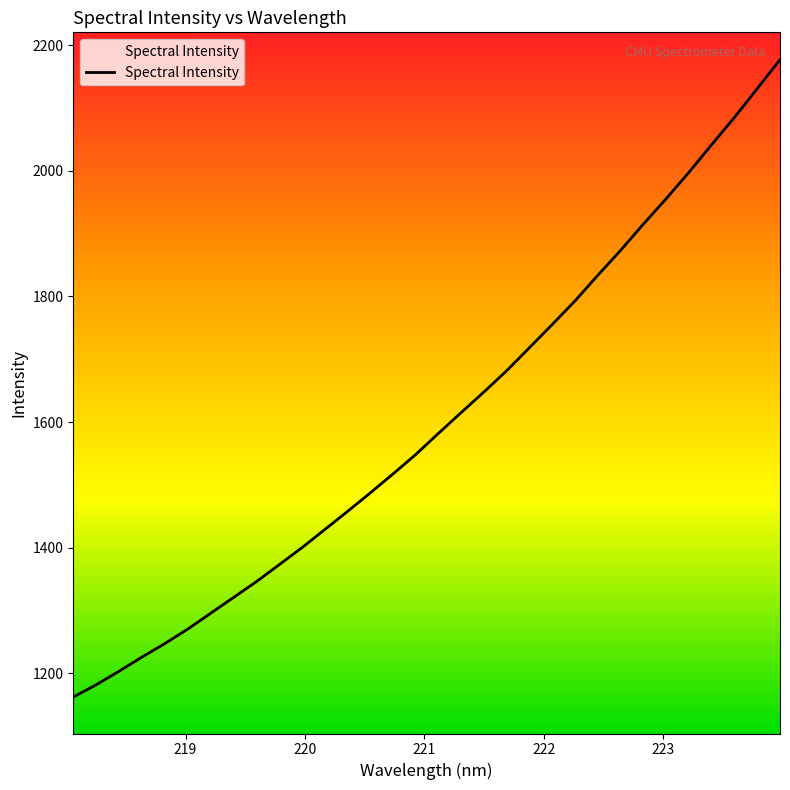

What is the greatest value displayed?

2176.9